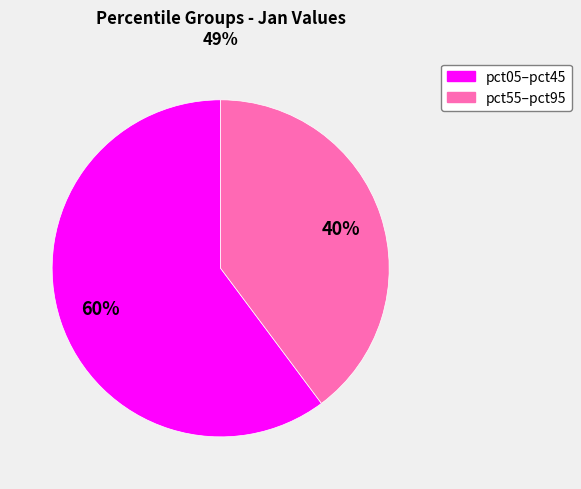

To the nearest percent, what is the difference between the largest and smallest slice percentages?

20%